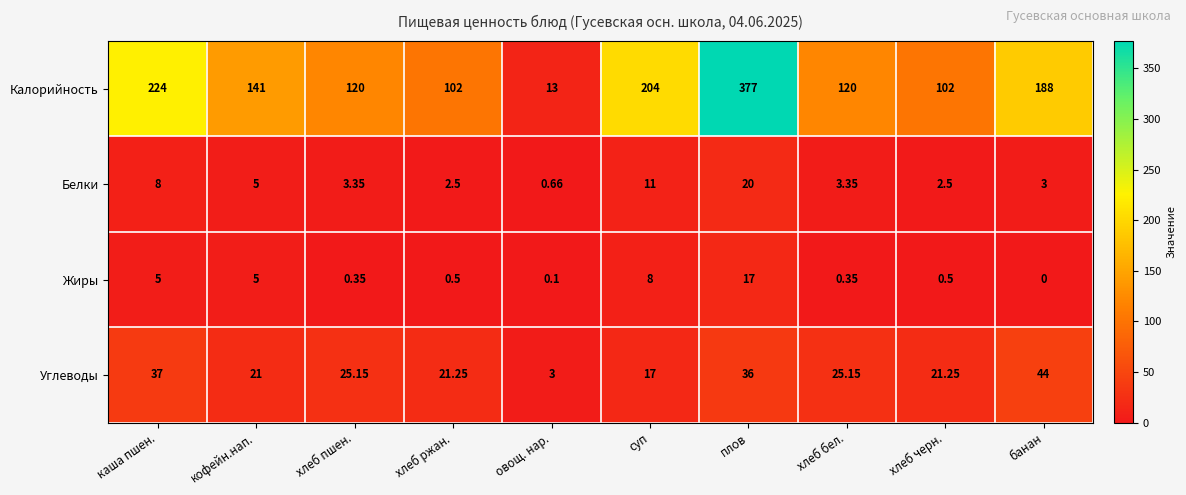

Where is Калорийность nearest to the value 195?

банан